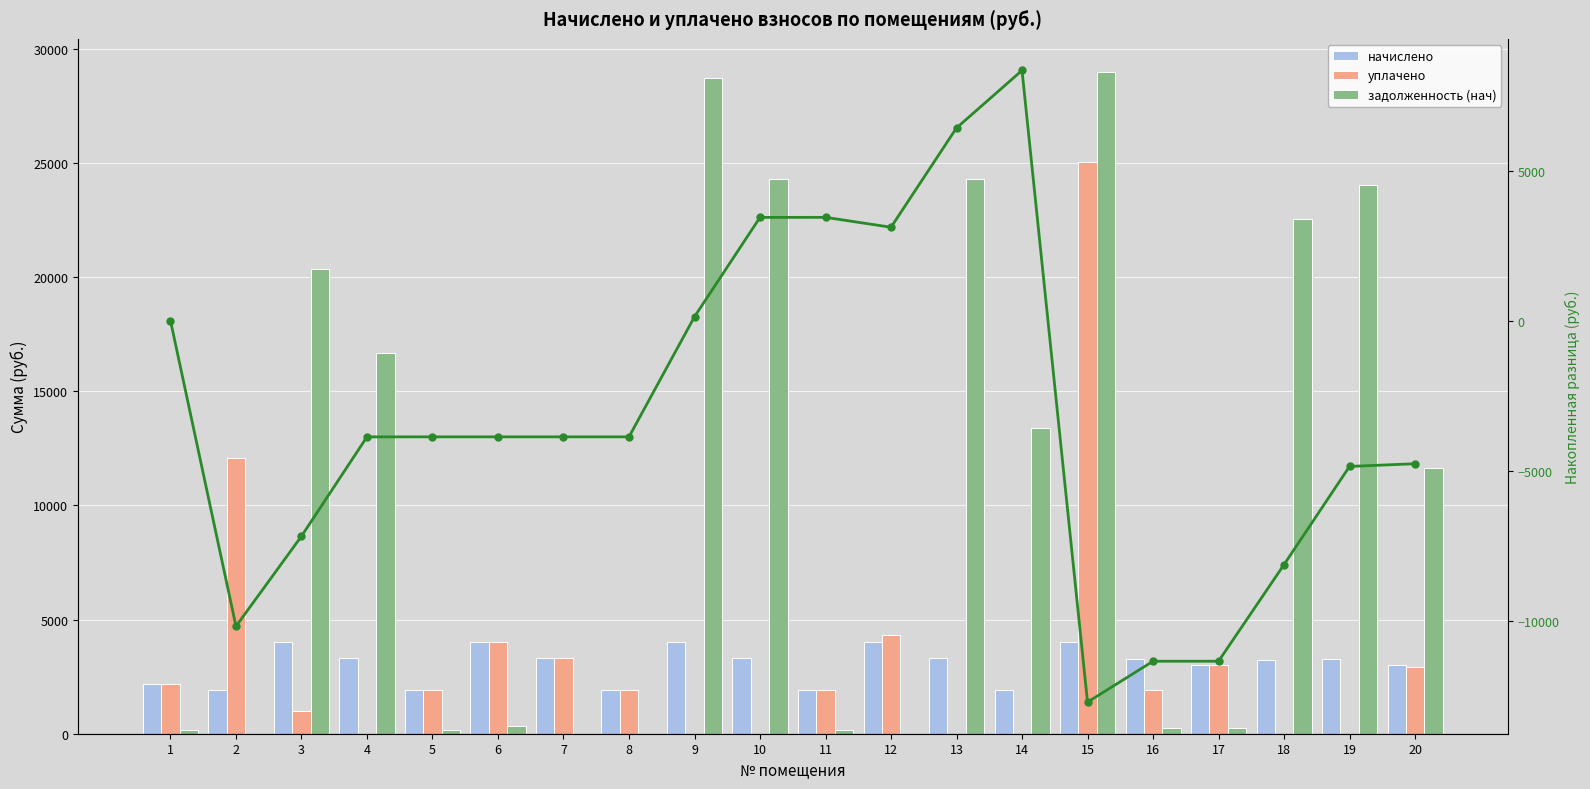

Which has a higher value, 5 or 3?

3